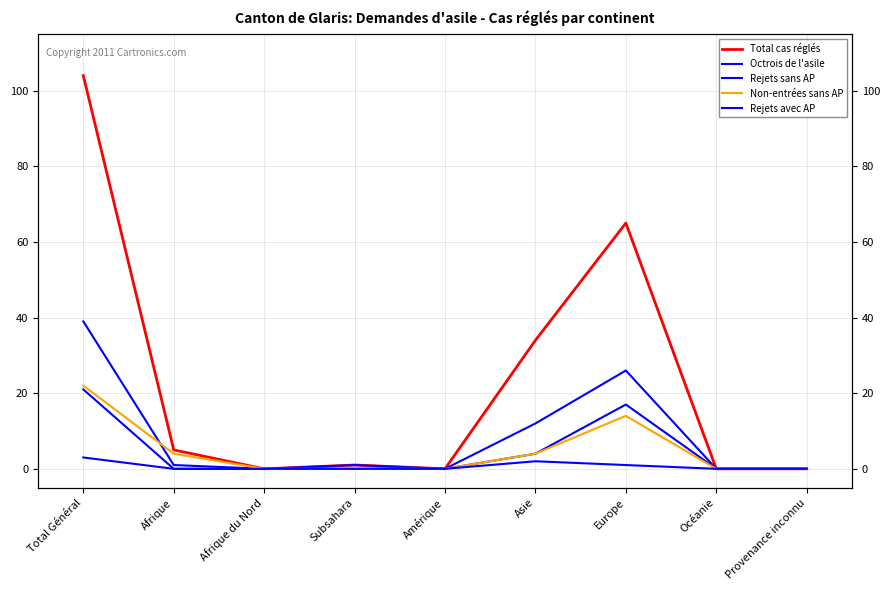

At which category is the sum across all series the highest?

Total Général